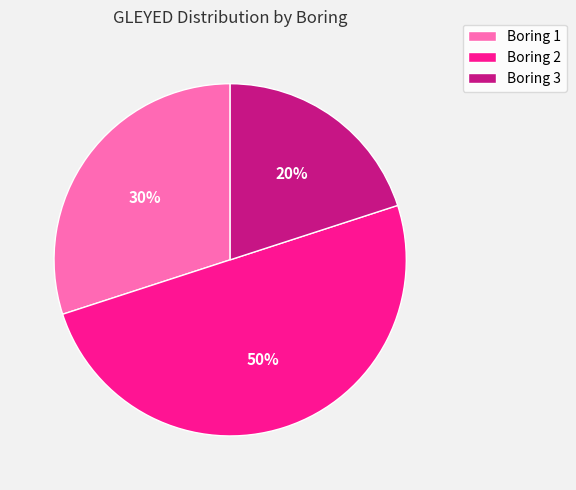

What is the ratio of the value at Boring 3 to the value at Boring 1?

0.7